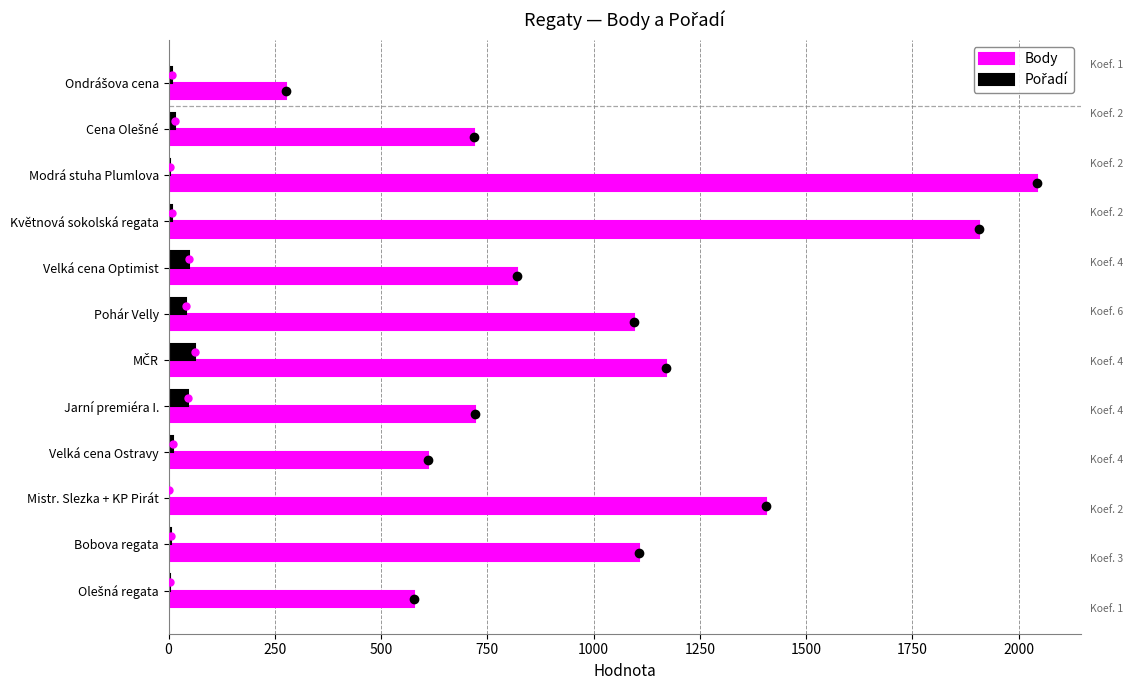

The value of Body at Mistr. Slezka + KP Pirát is 1406. True or false?

True